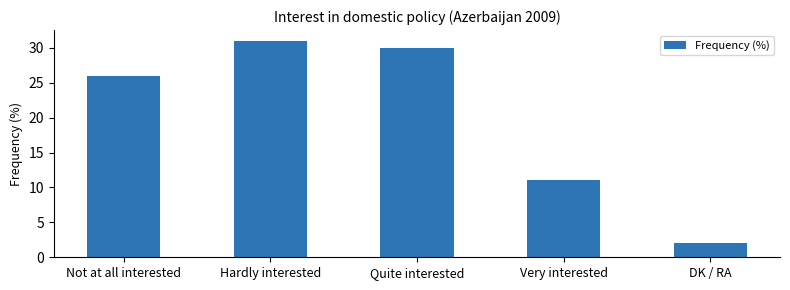

What is the approximate value at Hardly interested?

31